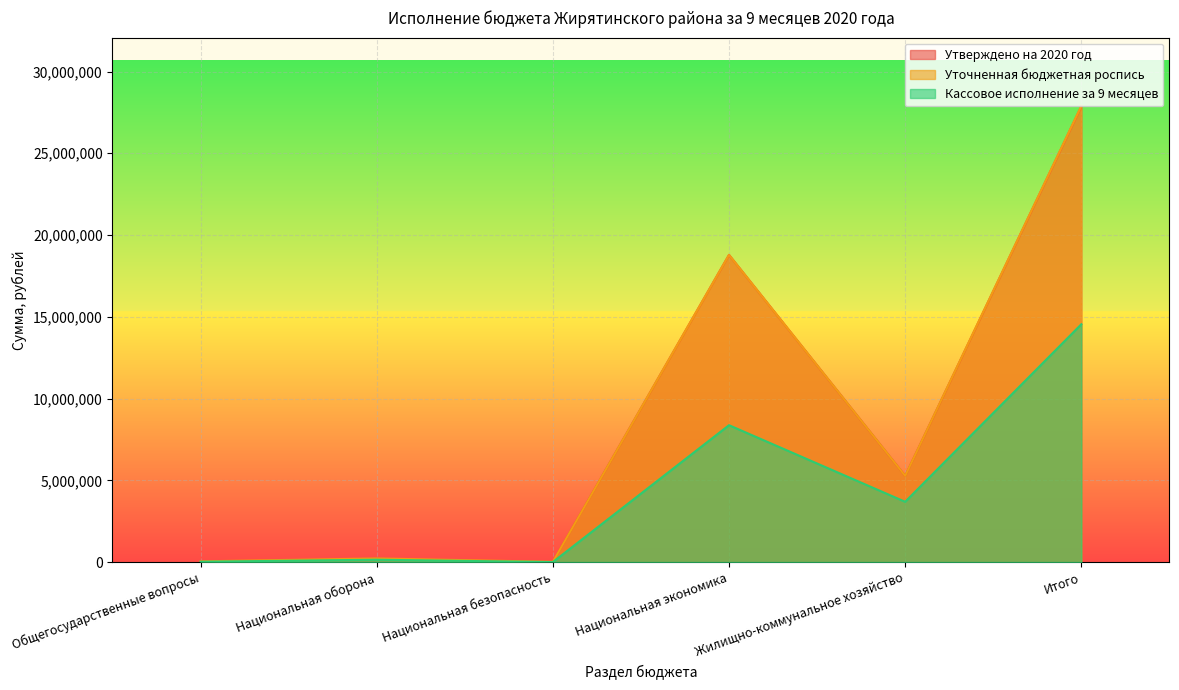

The value of Утверждено на 2020 год at Национальная оборона is 202197.0. True or false?

True